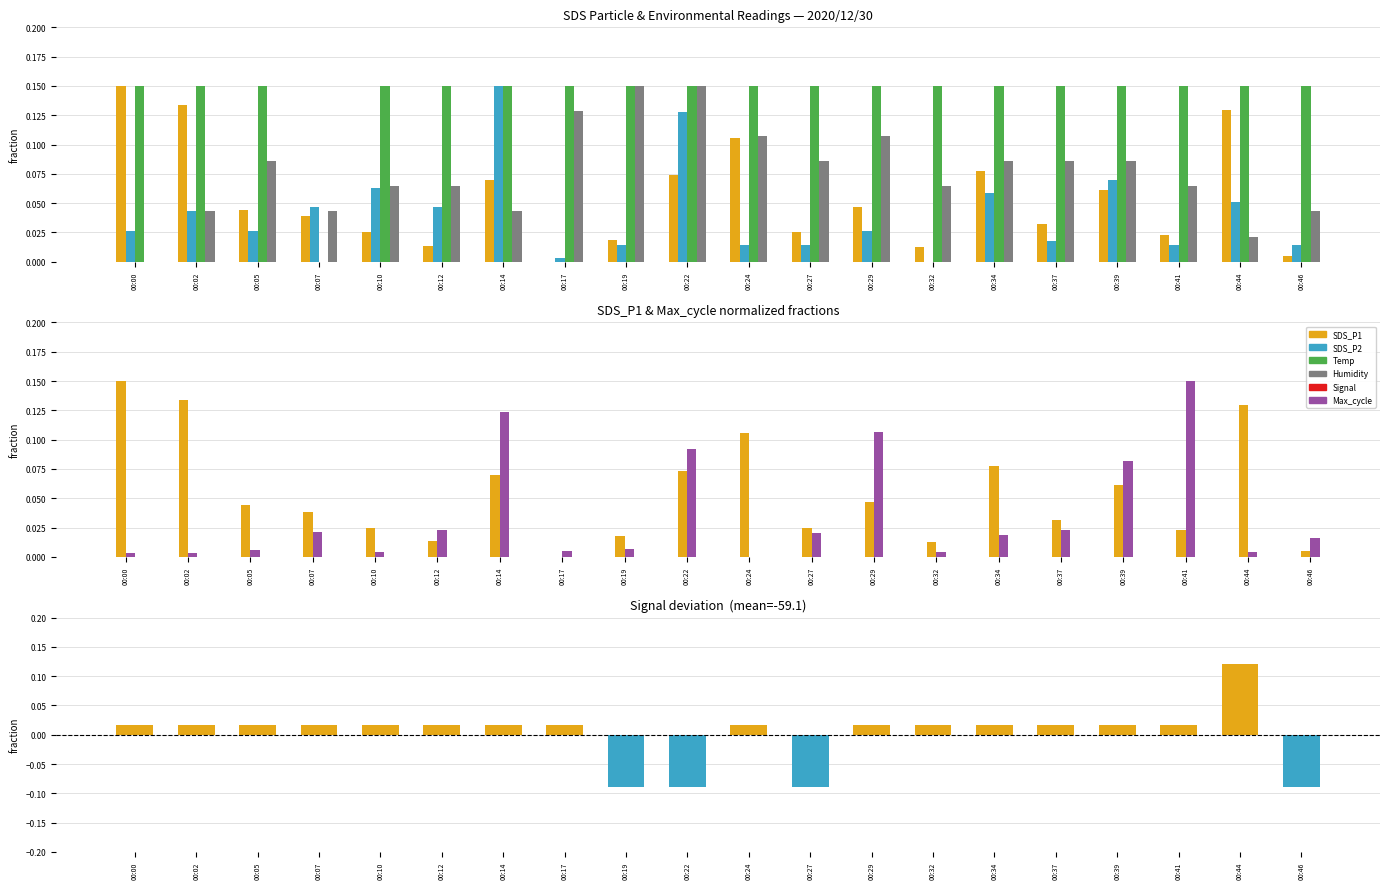

How many values in the Max_cycle series exceed 0?

19